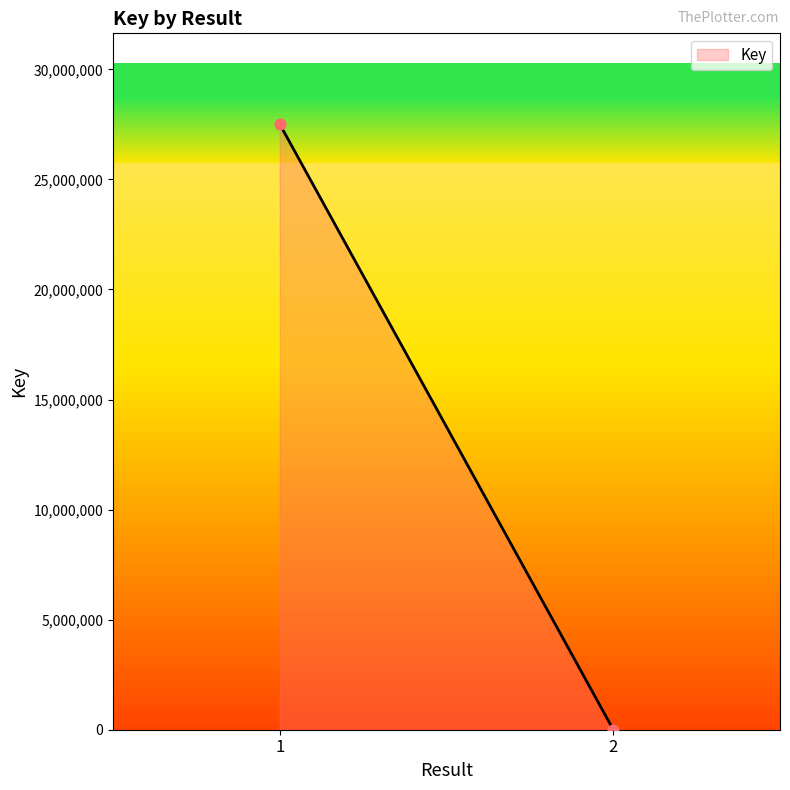

What is the range of Y values (max minus min)?

27501861